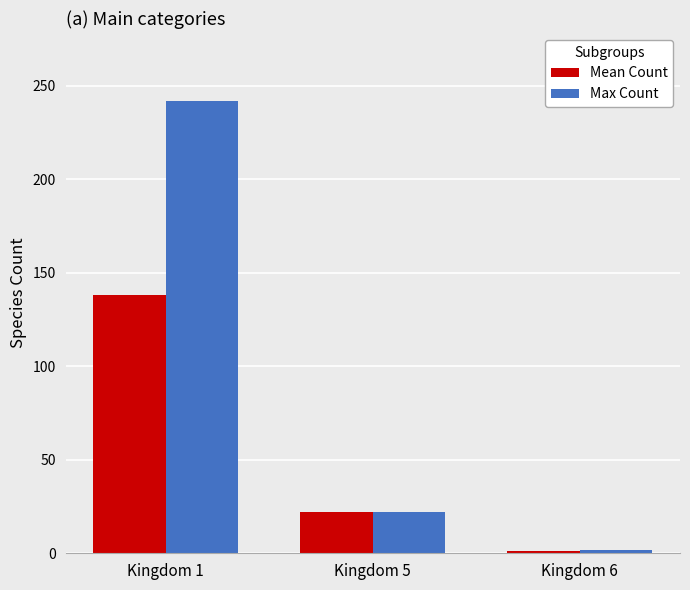

How many groups of bars are there?

3